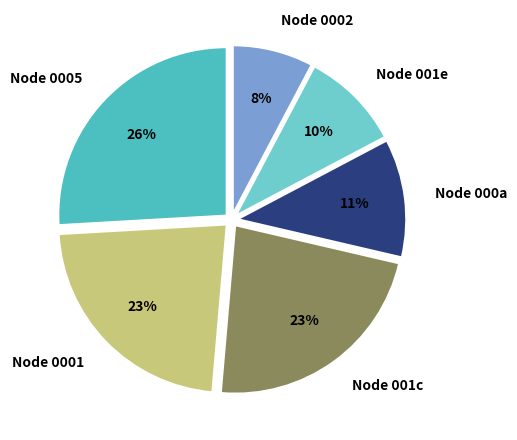

True or false: Node 0005 accounts for 14% of the total.

False